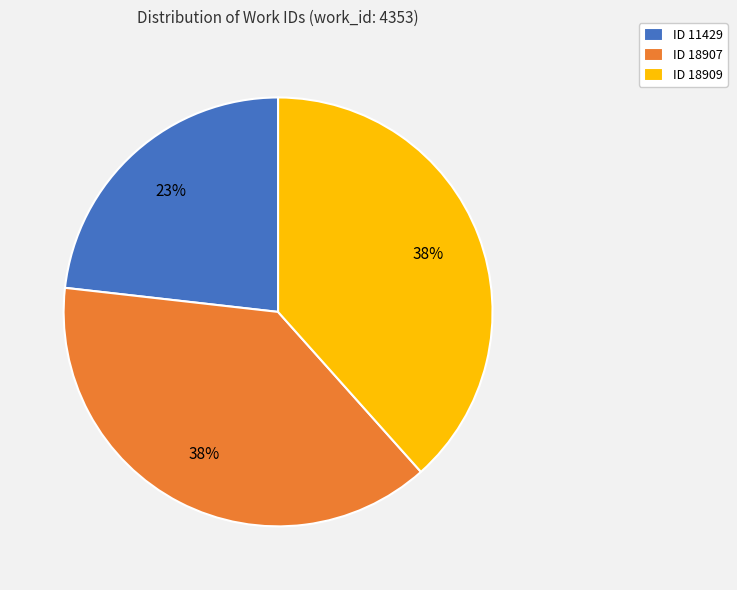

To the nearest percent, what is the average slice percentage?

33%